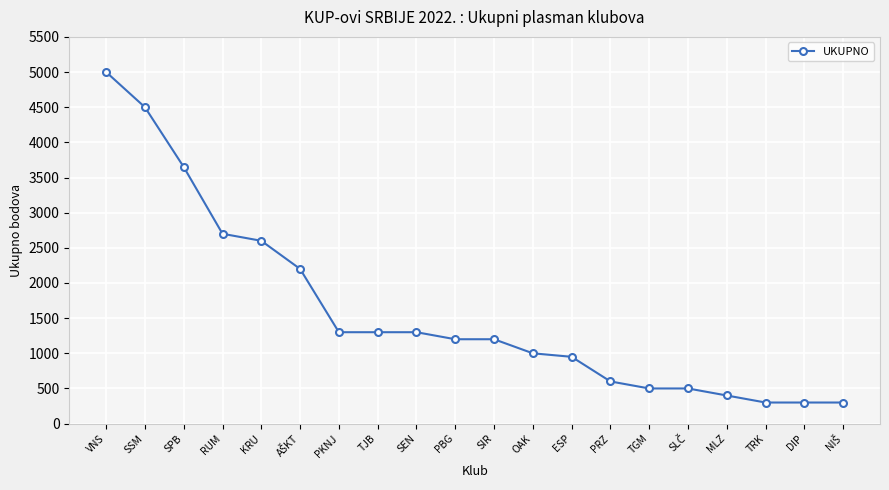

Reading left to right, what are all the values shown in this chart?

5000	4500	3650	2700	2600	2200	1300	1300	1300	1200	1200	1000	950	600	500	500	400	300	300	300